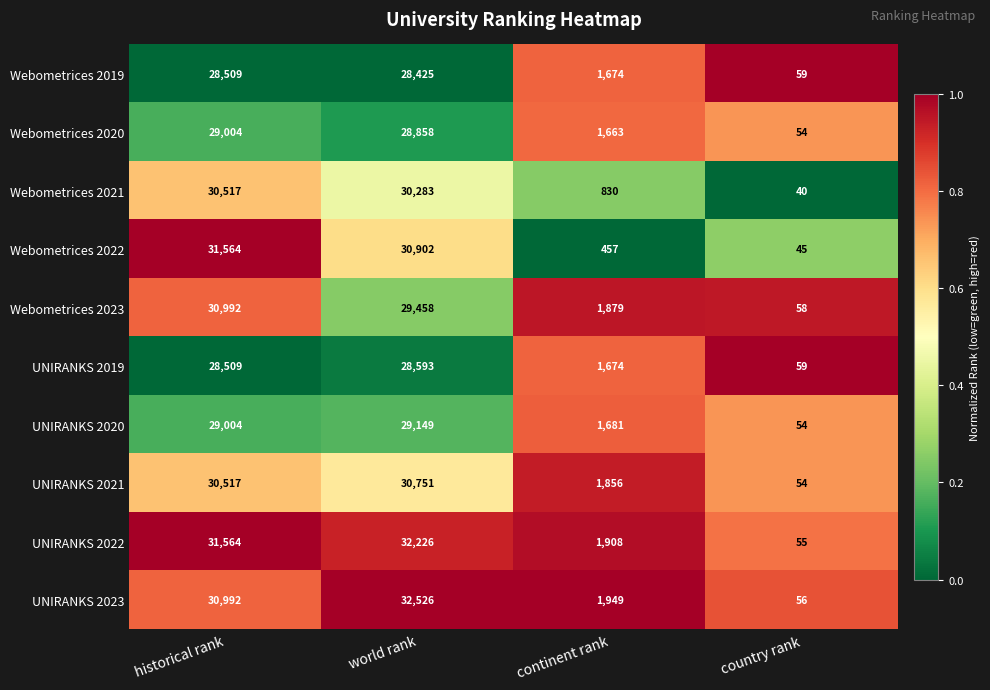

At which category is the sum across all series the highest?

historical rank